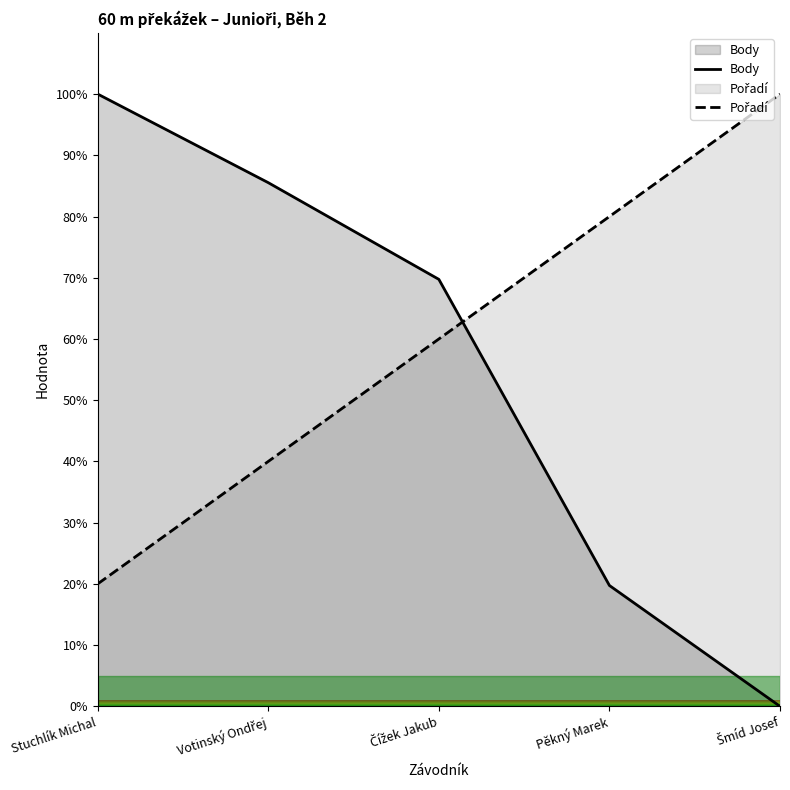

The value of Body at Šmíd Josef is 0.0. True or false?

True